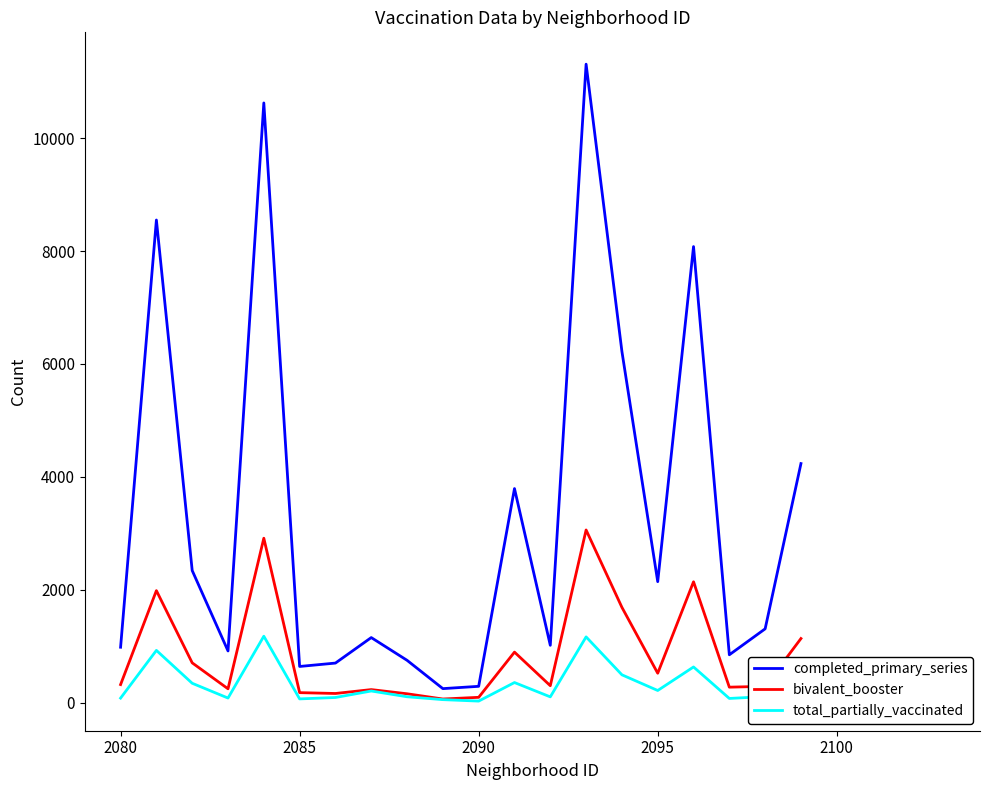

Which series has the largest range (max minus min)?

completed_primary_series